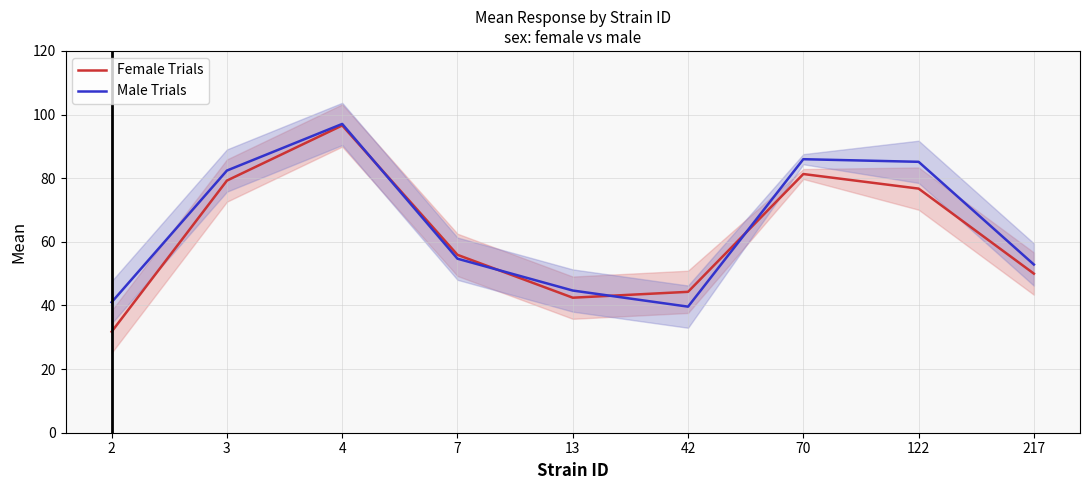

Count the number of data series in this chart.

2